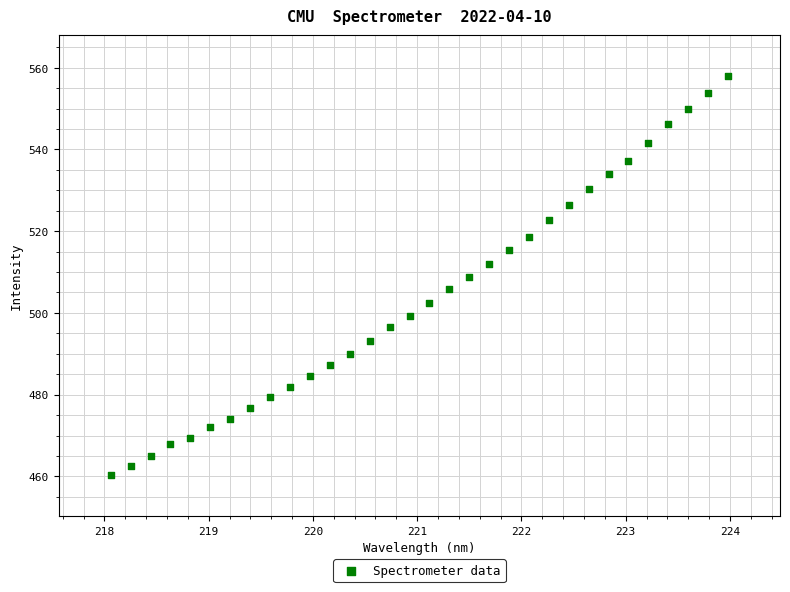

What is the range of X values (max minus min)?

5.9